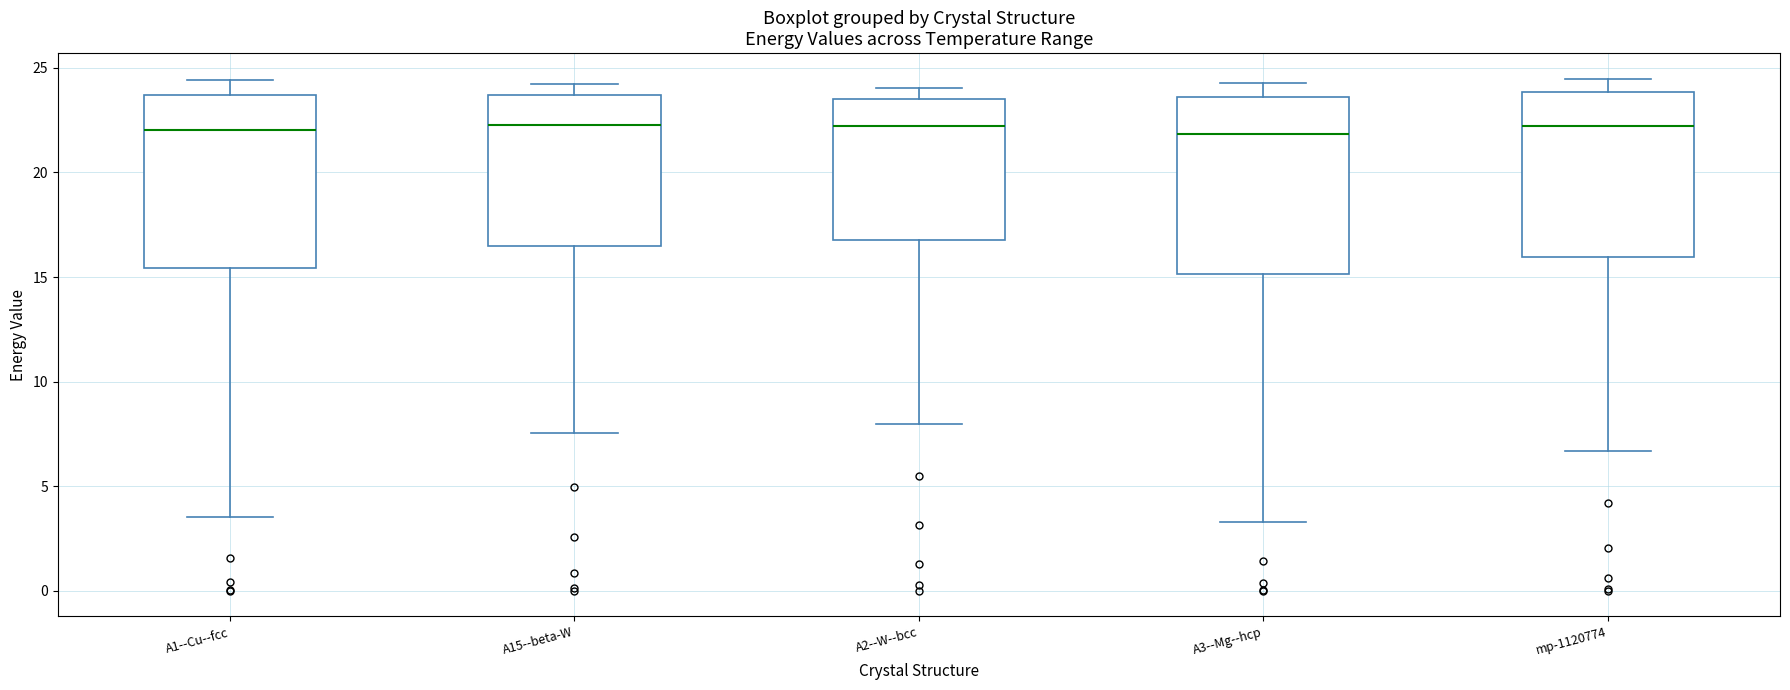

Where does the upper whisker of the box for A3--Mg--hcp end on the y-axis? The values are not printed on the chart, so give them approximately, as read against the axis.

24.5